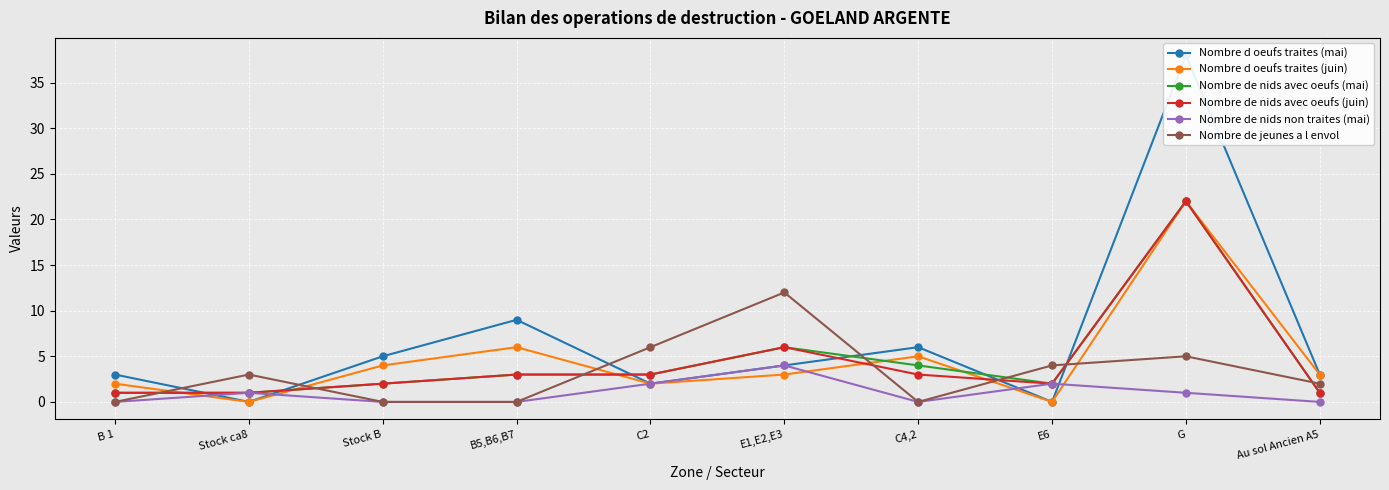

What is the value of the Nombre d oeufs traites (juin) point at the 6th from the left?

3